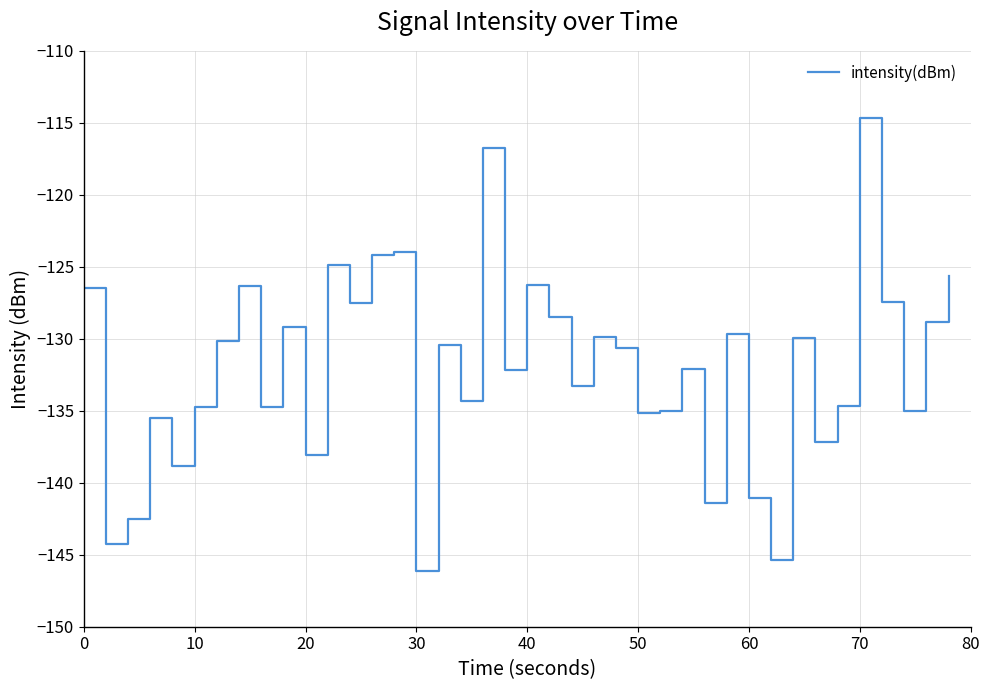

What is the greatest value displayed?

-114.7